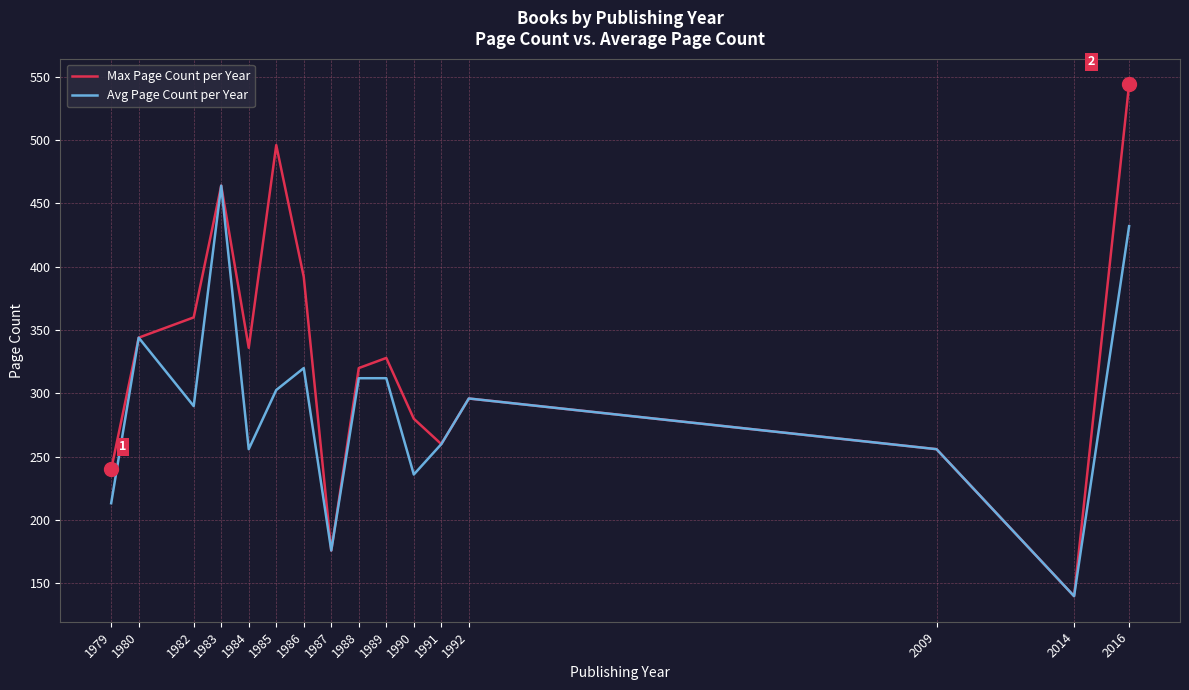

List the series in order of their overall mean, highest first.

Max Page Count per Year, Avg Page Count per Year